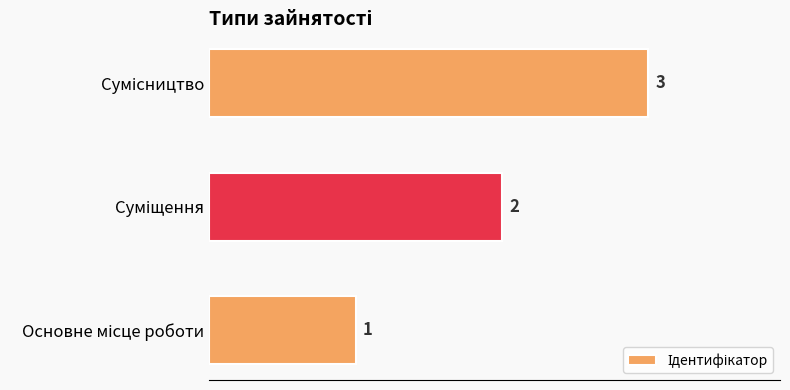

What is the sum of all values?

6